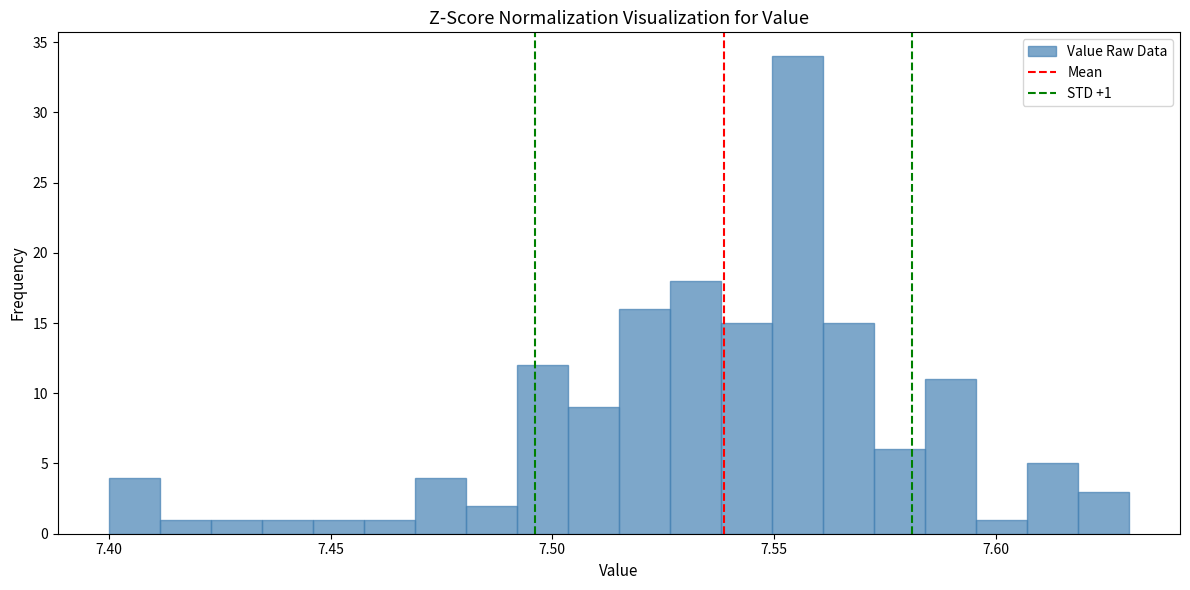

Read against the x-axis, roughly where is the centre of the tallest bar?

7.555